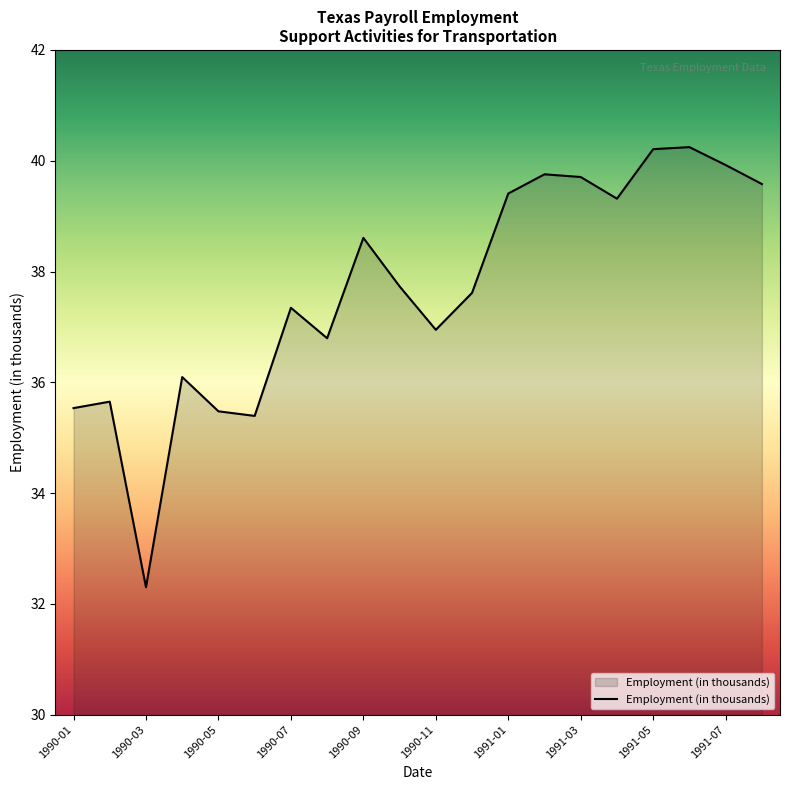

What is the maximum value shown in the chart?

40.2